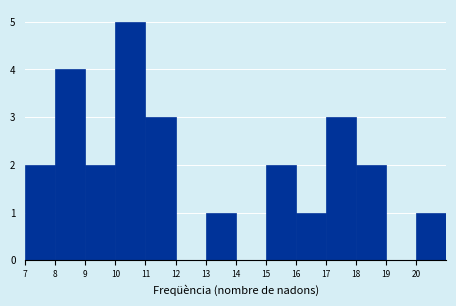

Over which range of the x-axis is the bar tallest?

10 to 11